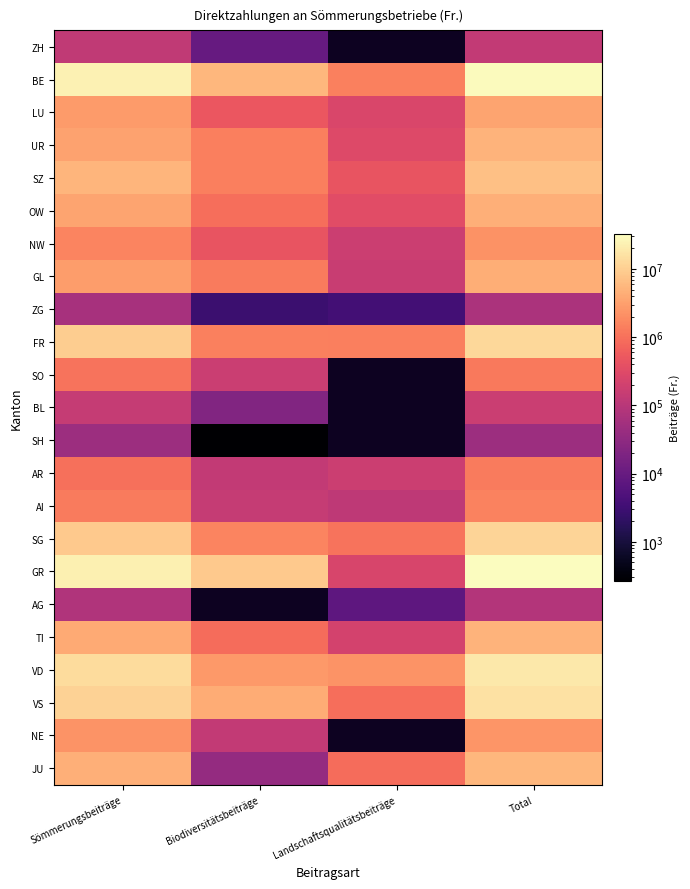

Is the value of TI at Sömmerungsbeiträge greater than the value of AR at Total?

Yes